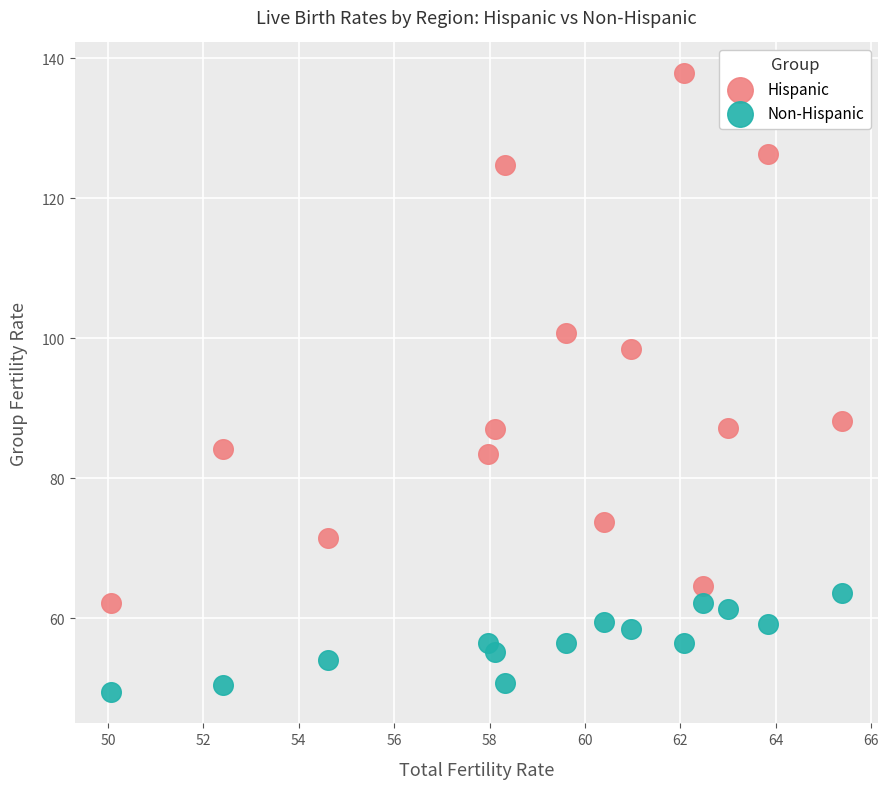

Across all data points, what is the range of Y values (max minus min)?

88.4